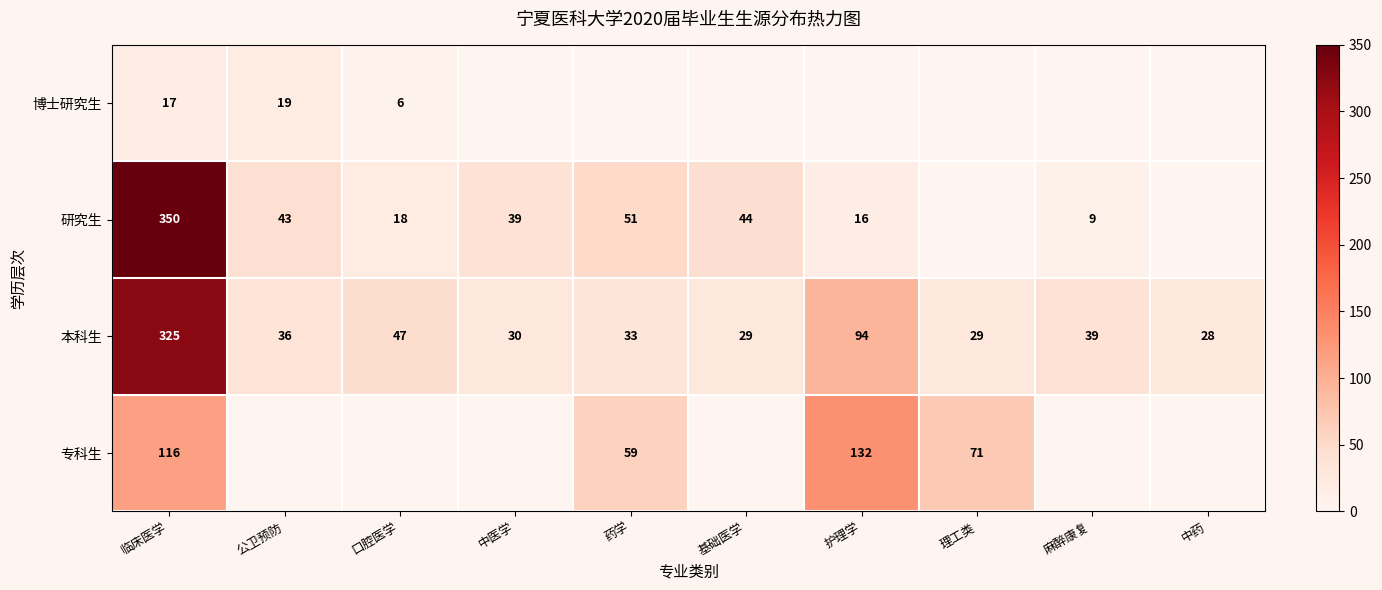

The value of 研究生 at 中医学 is 39. True or false?

True